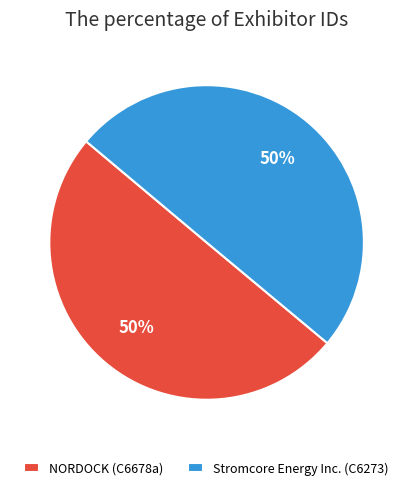

To the nearest percent, what is the average slice percentage?

50%